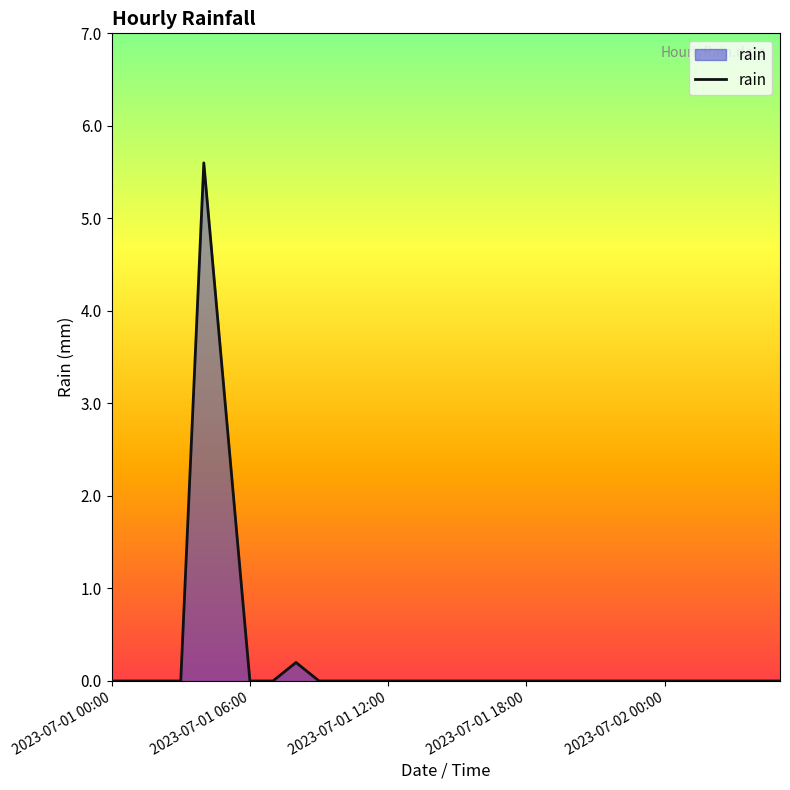

What is the difference between the maximum and minimum values?

5.6